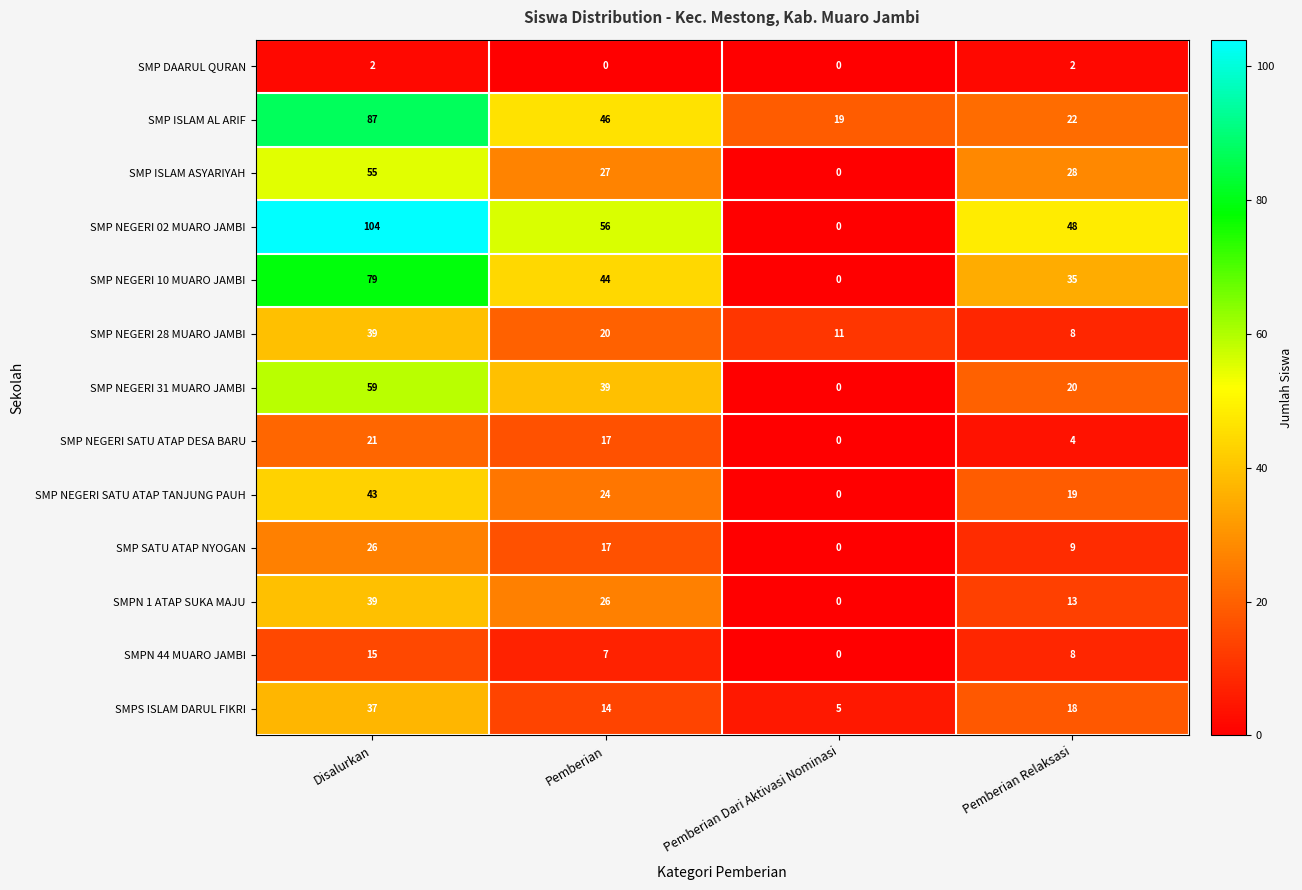

What is the total value across all series at Pemberian Relaksasi?

234